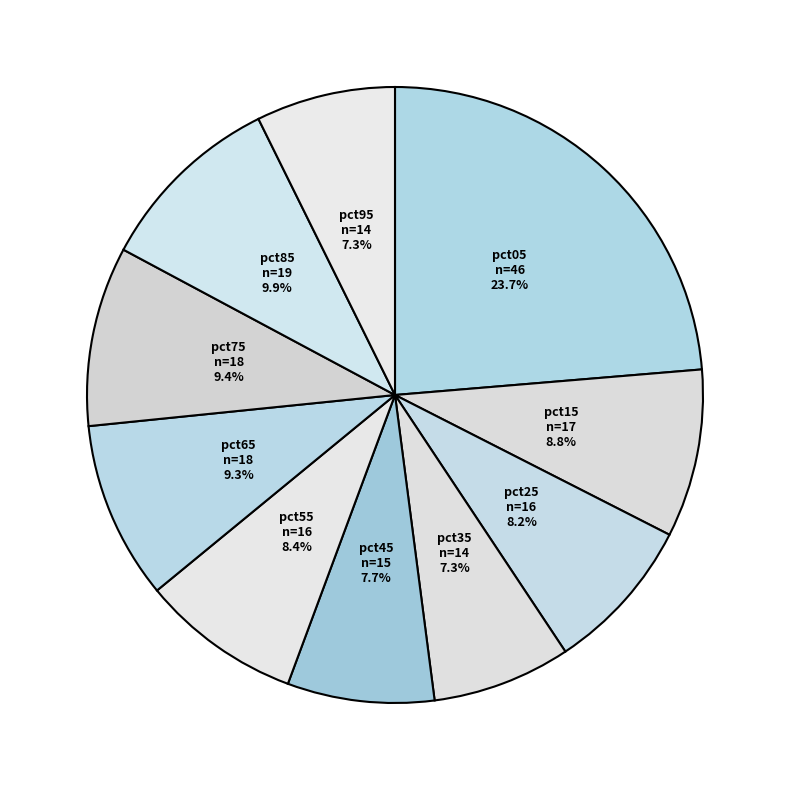

Do pct15 and pct75 together represent more than half of the pie?

No